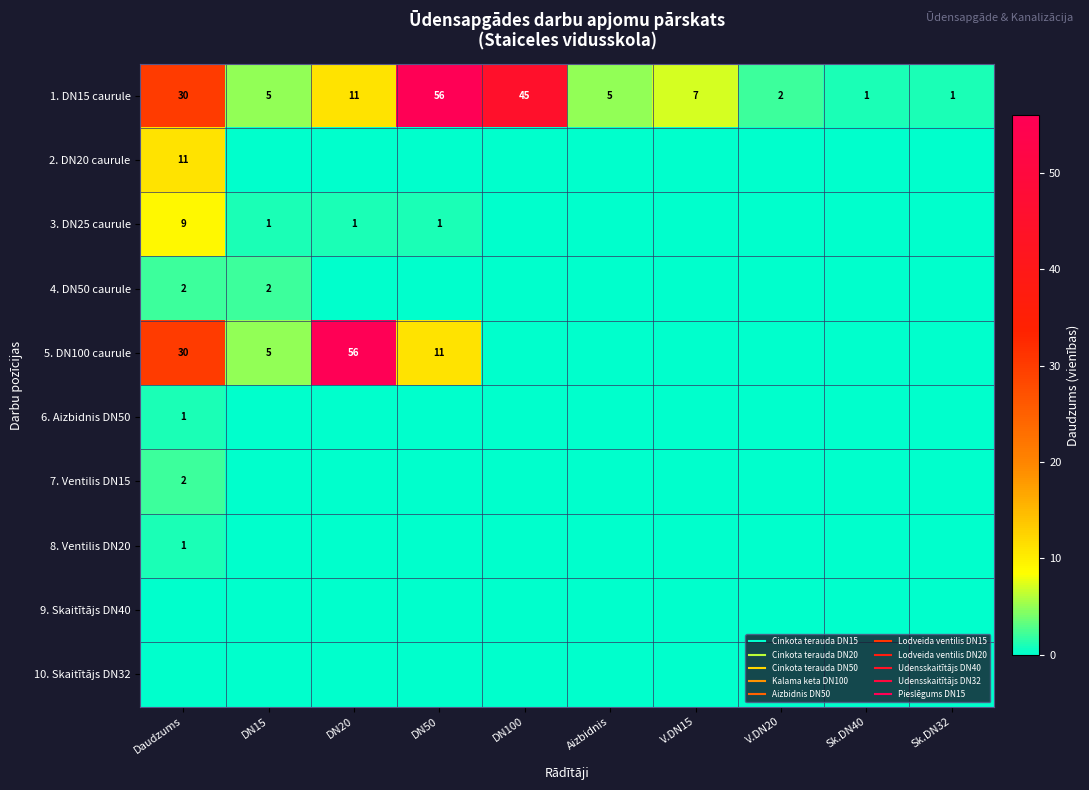

Is the value of 5. DN100 caurule at DN100 greater than the value of 3. DN25 caurule at DN50?

No